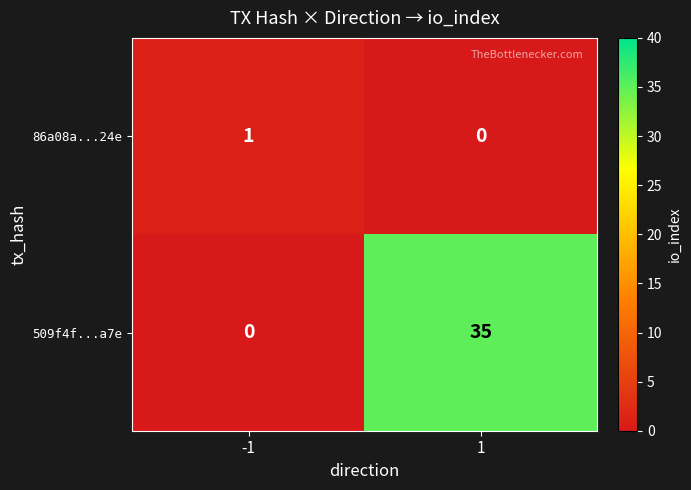

What is the average value of the 509f4f...a7e series?

18